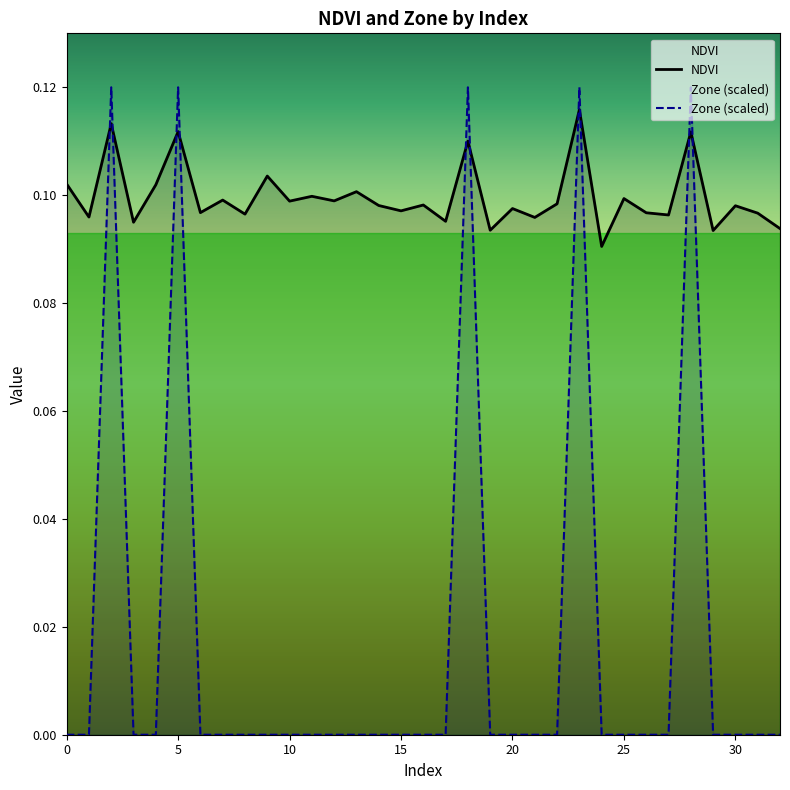

Rank the series by their average value, from highest to lowest.

NDVI, Zone (scaled)